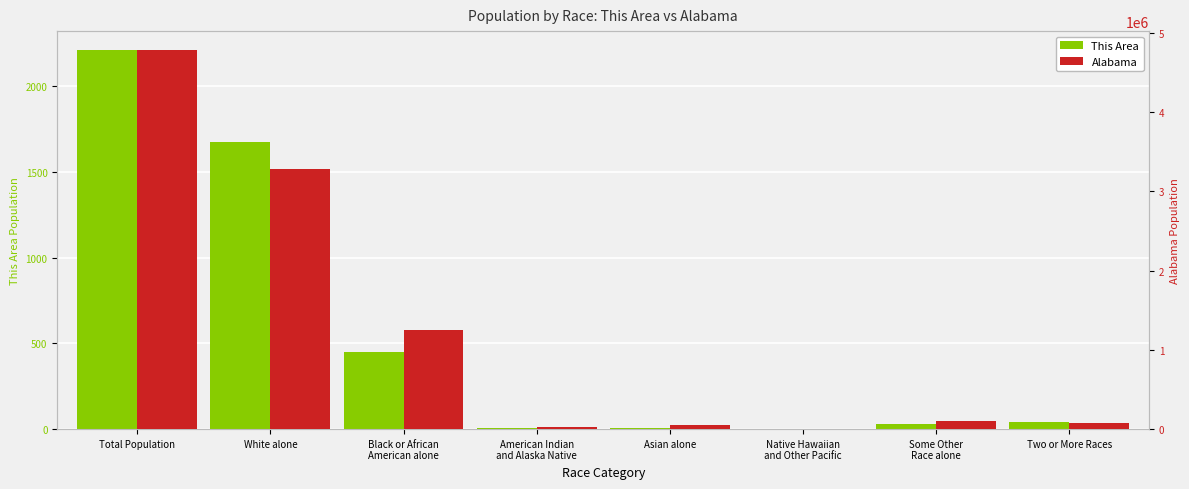

The value of This Area at White alone is 2290. True or false?

False